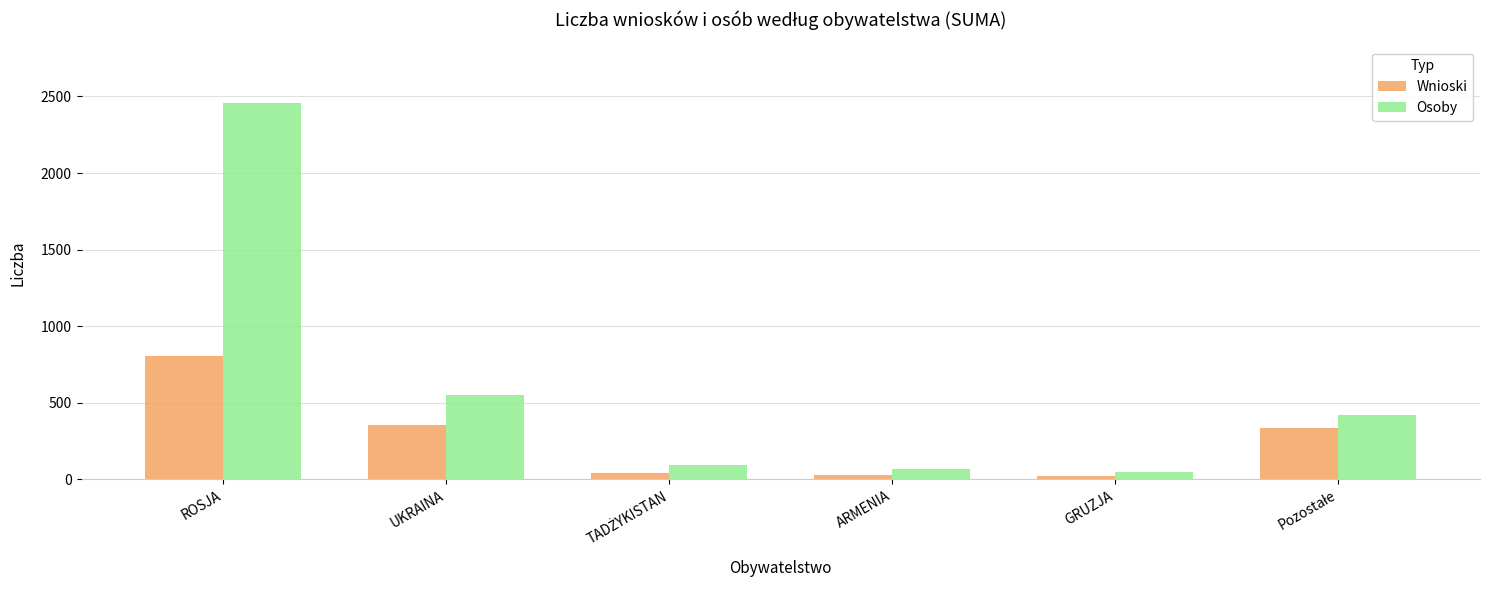

Is it true that Wnioski equals 809 at ROSJA?

True